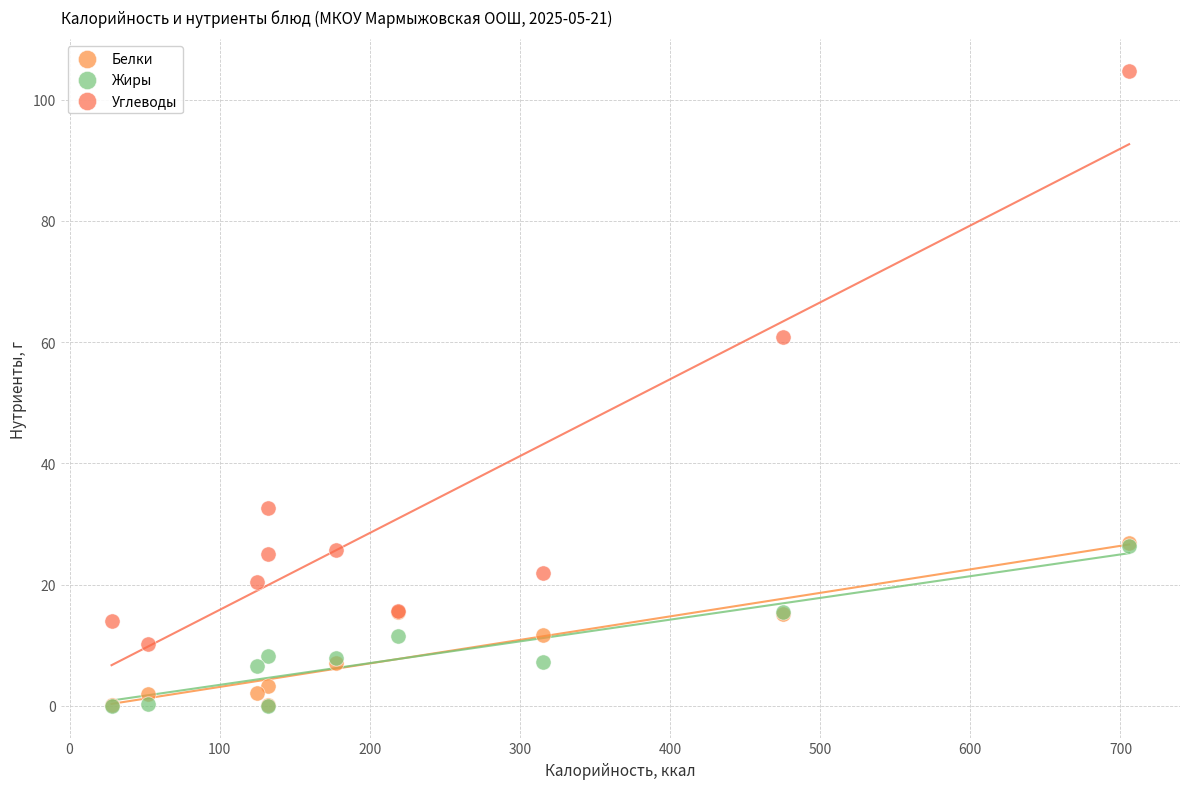

Across all series, what Y value is closest to 52?

60.8